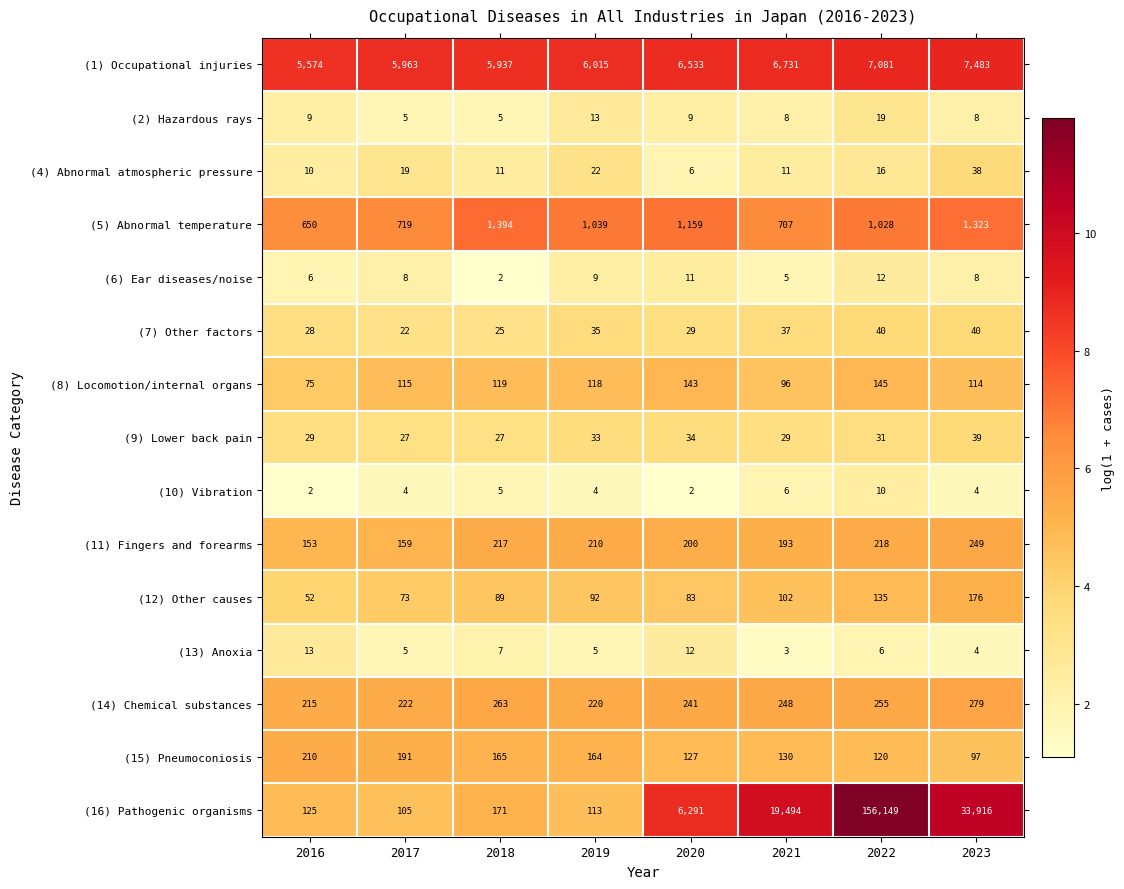

What is the difference between the maximum and minimum values in the (16) Pathogenic organisms series?

156044